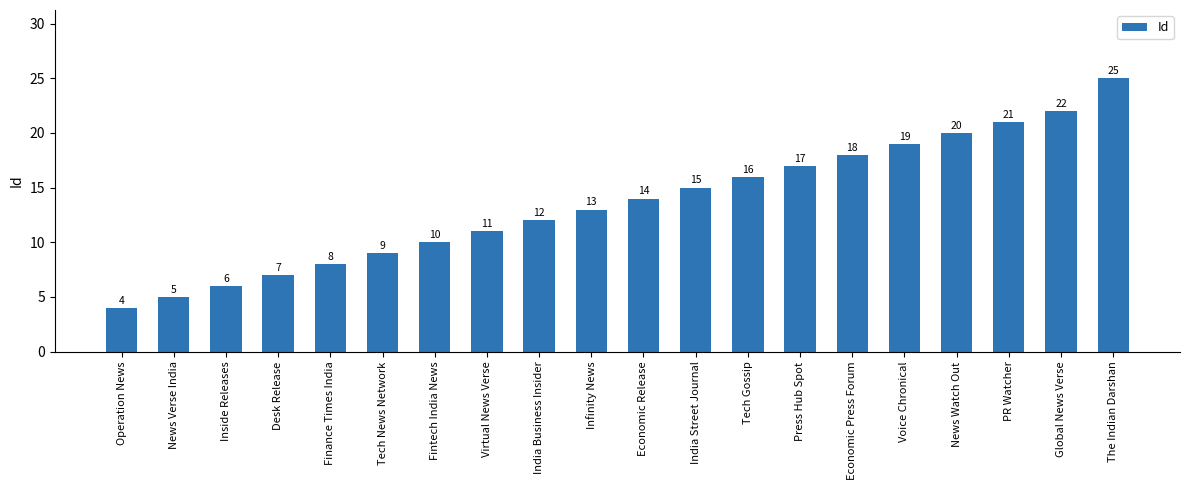

Reading left to right, extract all data points from this chart.

4	5	6	7	8	9	10	11	12	13	14	15	16	17	18	19	20	21	22	25